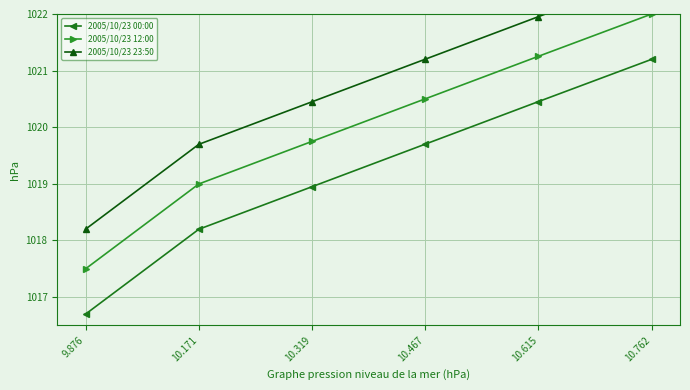

Which series has the largest total across all categories?

2005/10/23 23:50